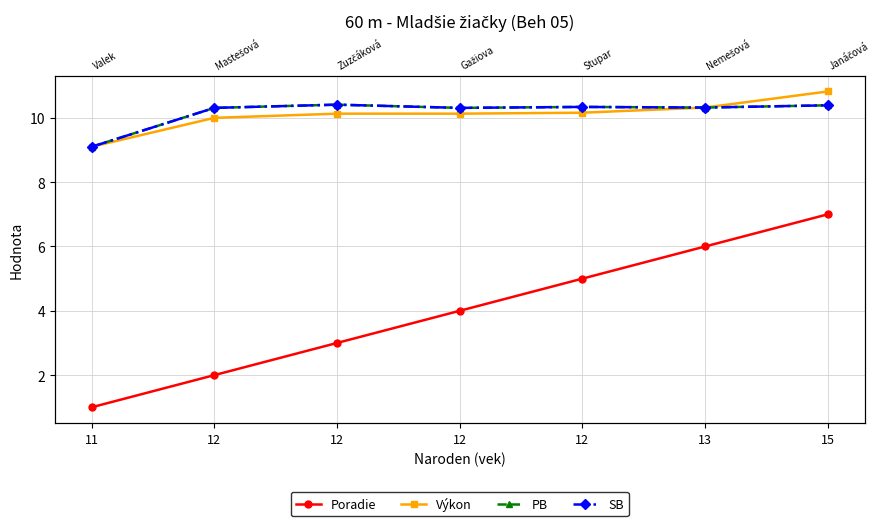

True or false: SB and Výkon intersect in this chart.

False